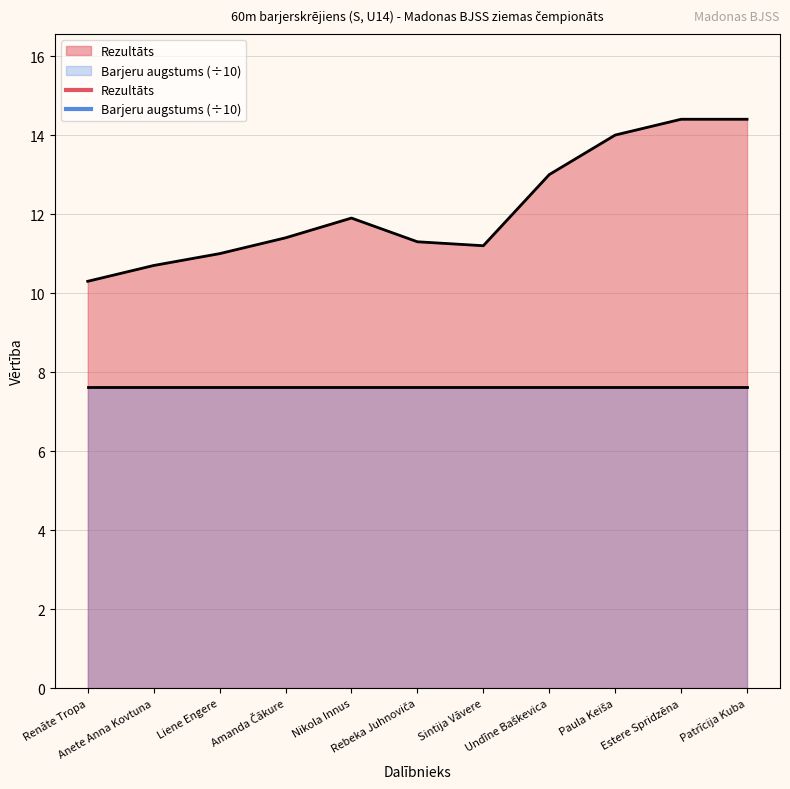

How many data points are less than 11?

2